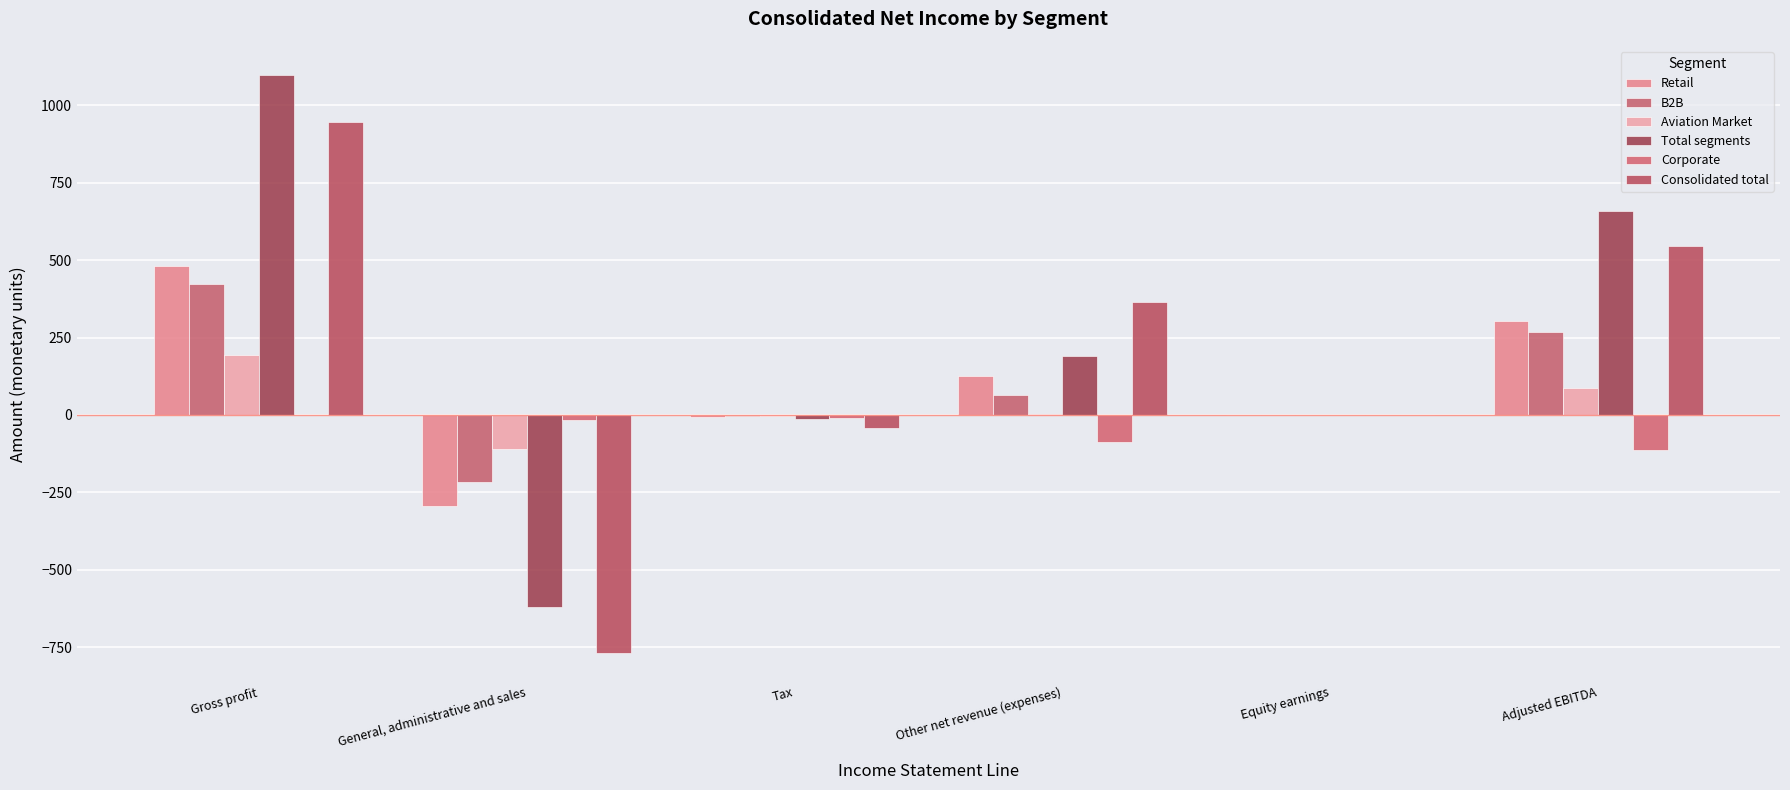

What is the average value of the Aviation Market series?

29